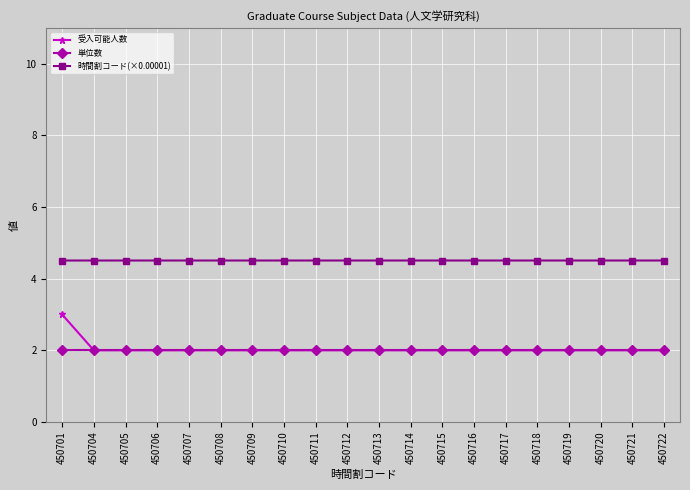

How many lines are shown in the chart?

3